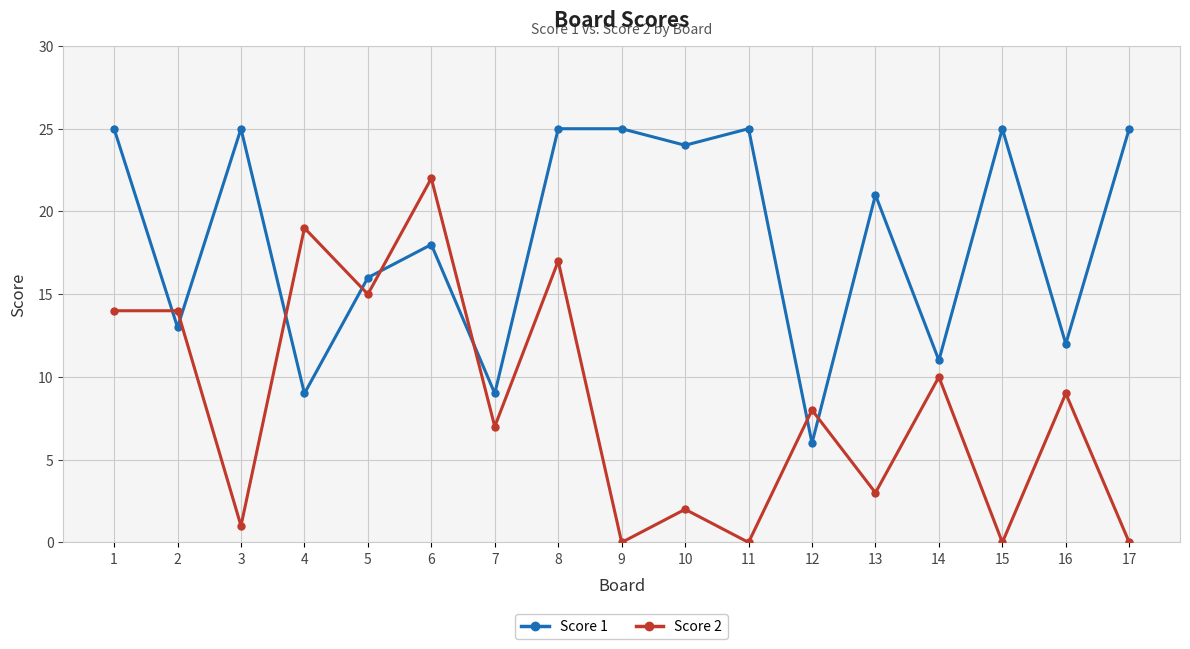

What is the value of the Score 2 point at the 7th from the left?

7